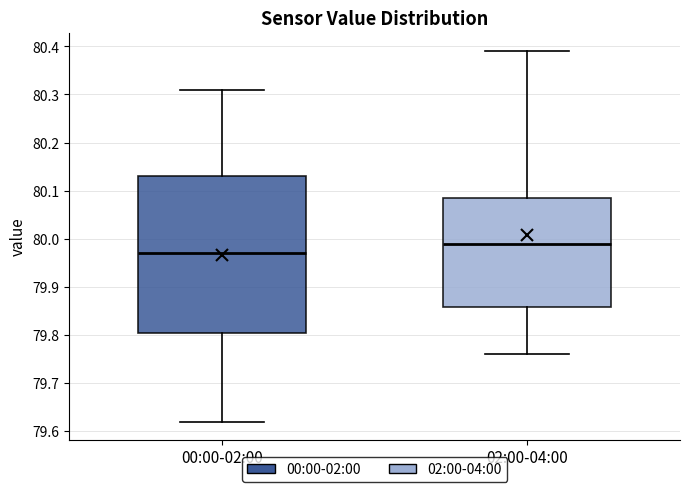

Reading left to right, read every box against the y-axis: the position of its median line, the range the box covers, and the ends of its whiskers. The values are not printed on the chart, so give them approximately, as read against the axis.

00:00-02:00: median 79.97, box 79.81 to 80.13, whiskers 79.62 to 80.31
02:00-04:00: median 79.99, box 79.86 to 80.09, whiskers 79.76 to 80.39